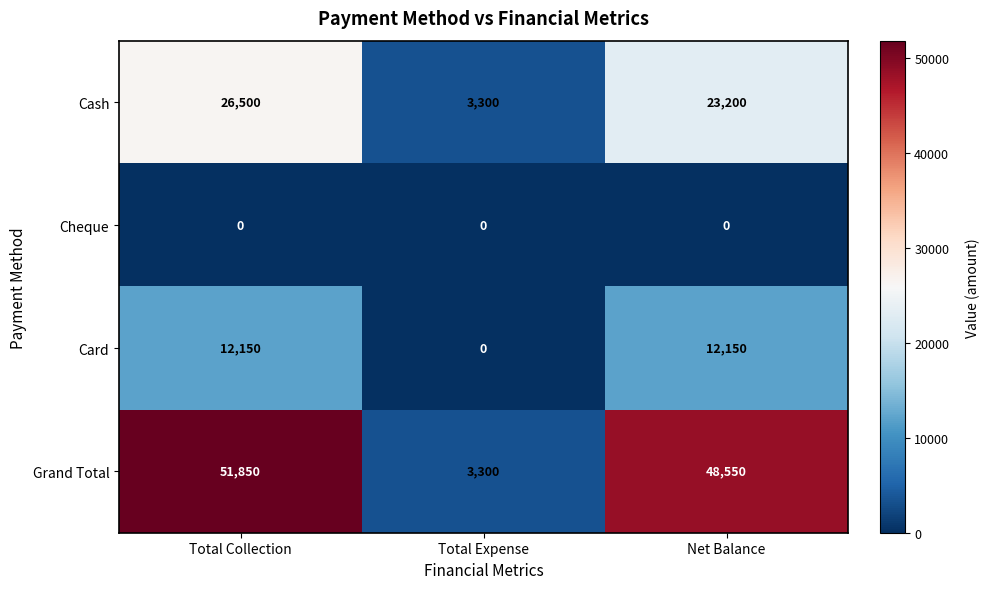

What is the average value of the Grand Total series?

34567